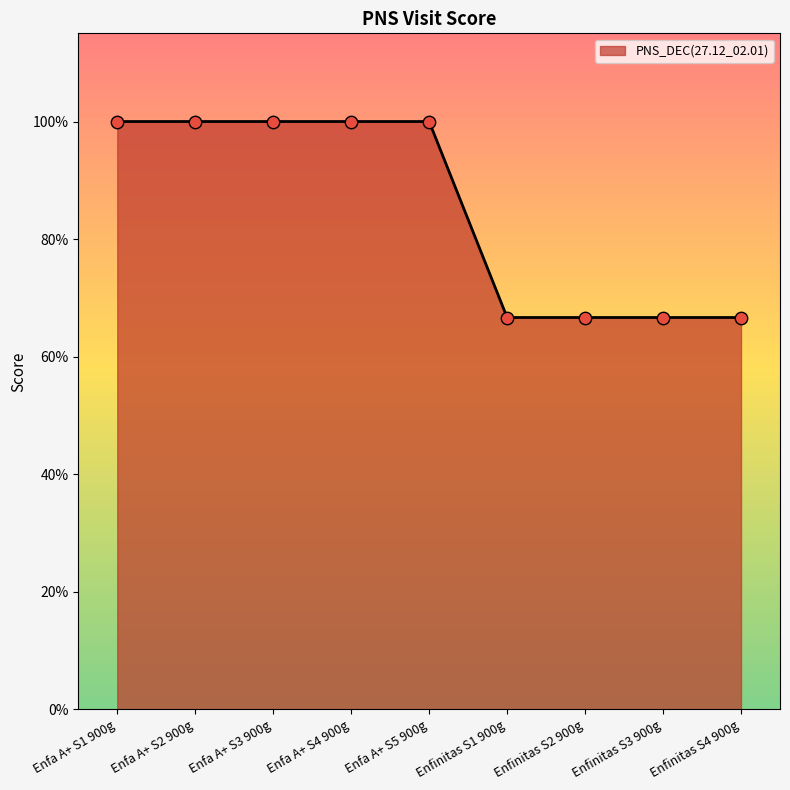

Between Enfa A+ S1 900g and Enfinitas S4 900g, which is larger?

Enfa A+ S1 900g